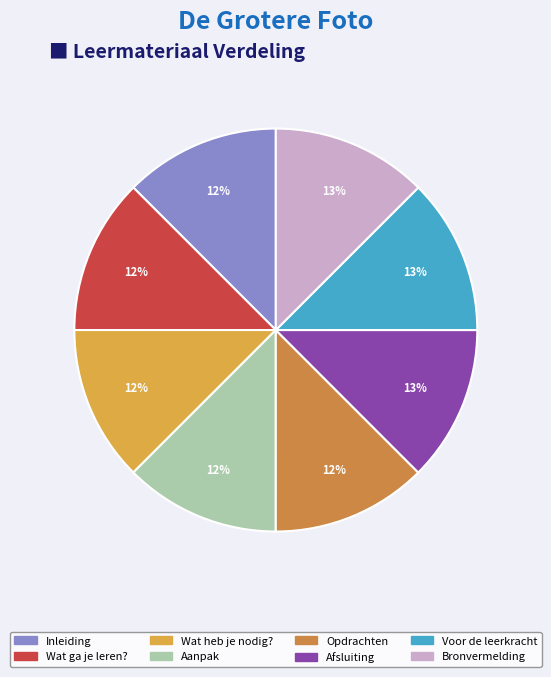

To the nearest percent, what is the average slice percentage?

12%